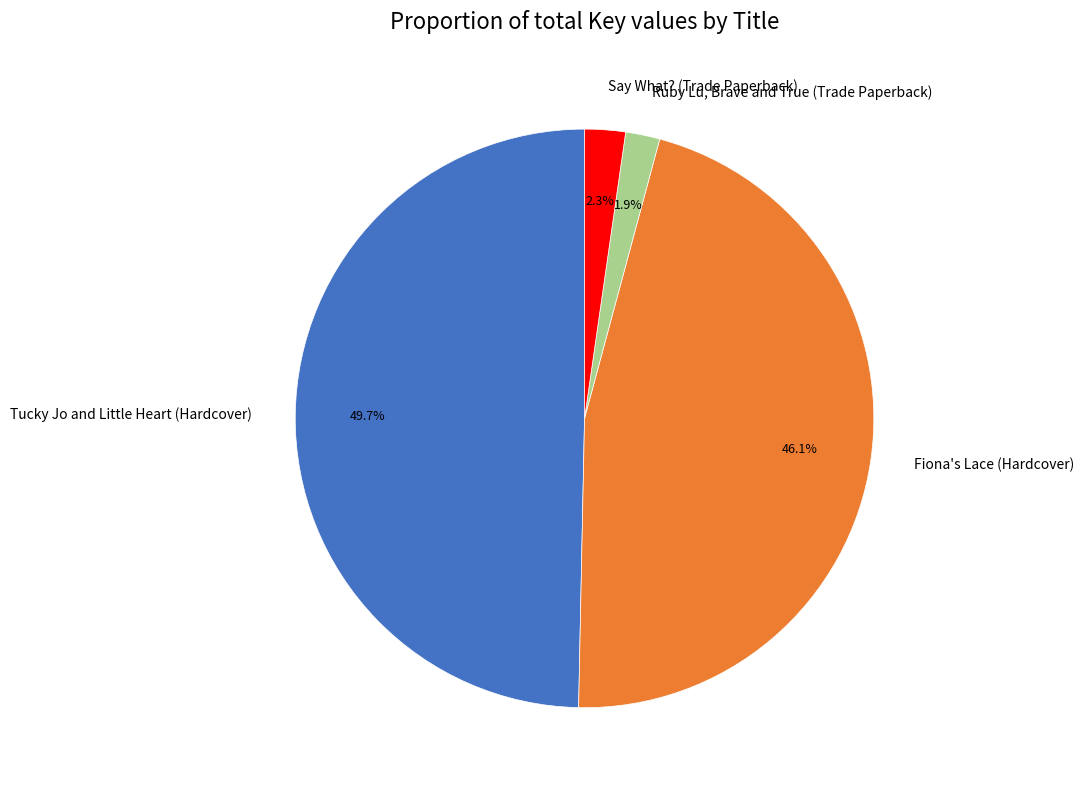

What percentage is the Tucky Jo and Little Heart (Hardcover) slice, to the nearest percent?

50%